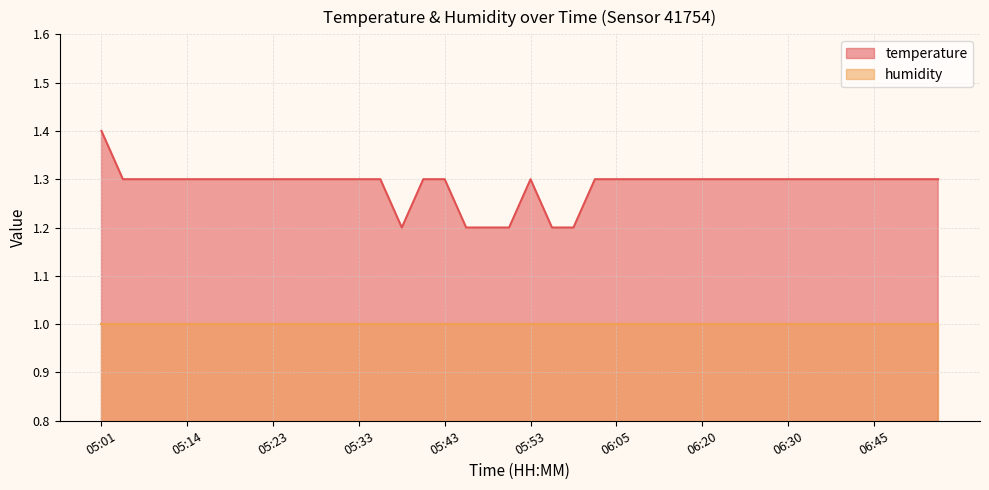

Between 05:21 and 05:36, which is larger?

05:21